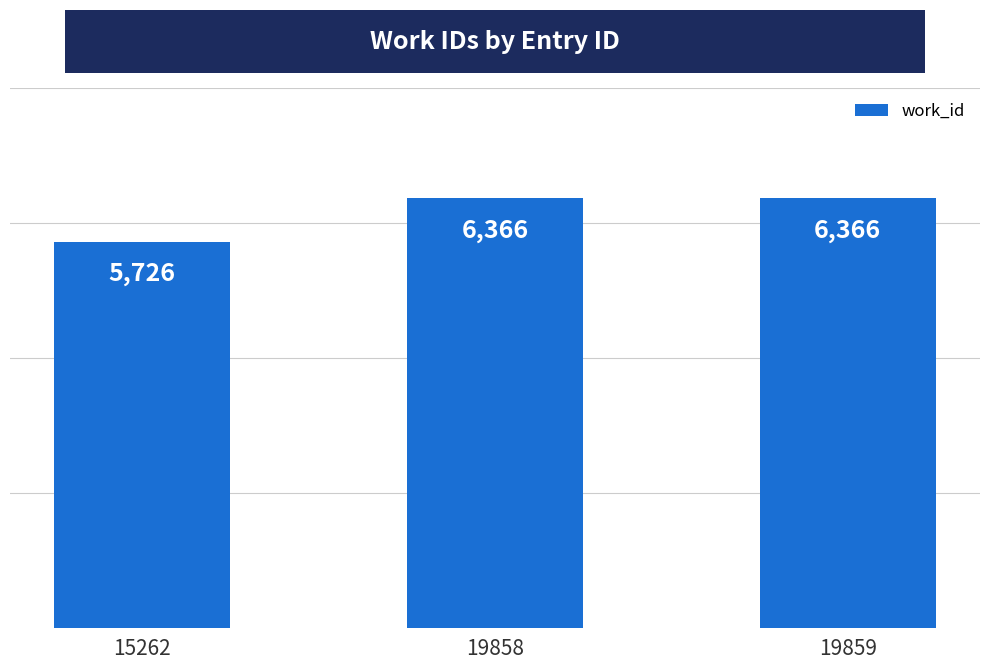

True or false: the data shows 6366 at 19858.

True